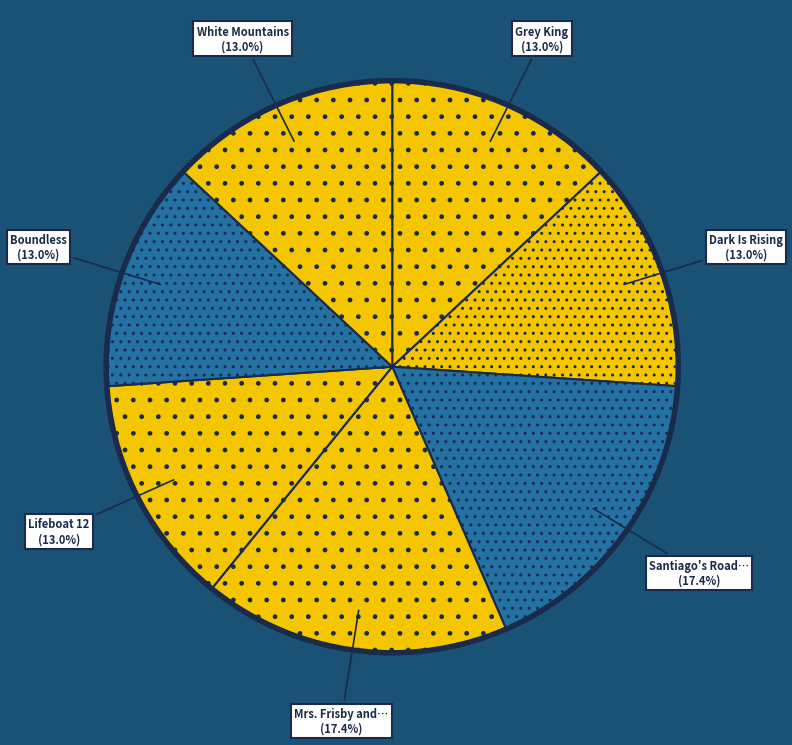

Which slice is the smallest?

White Mountains